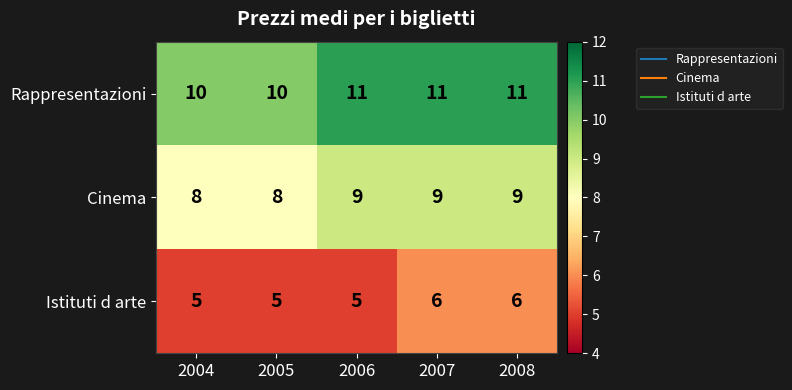

What is the sum of the Rappresentazioni values at 2005 and 2008?

21